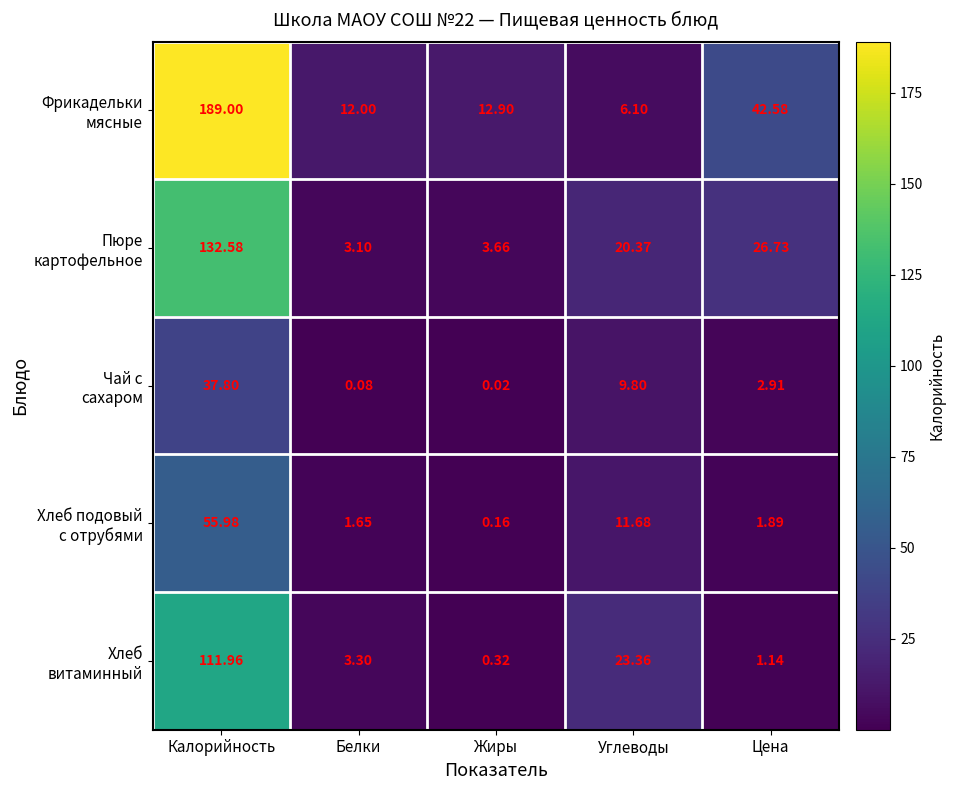

Count the number of data series in this chart.

5